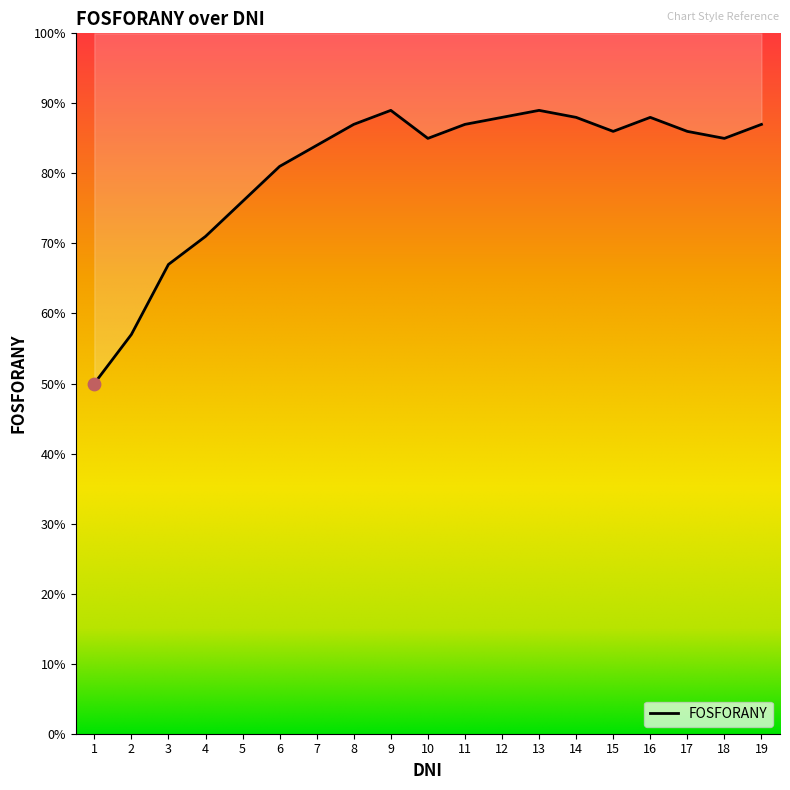

What is the change in value from 3 to 7?

+0.2